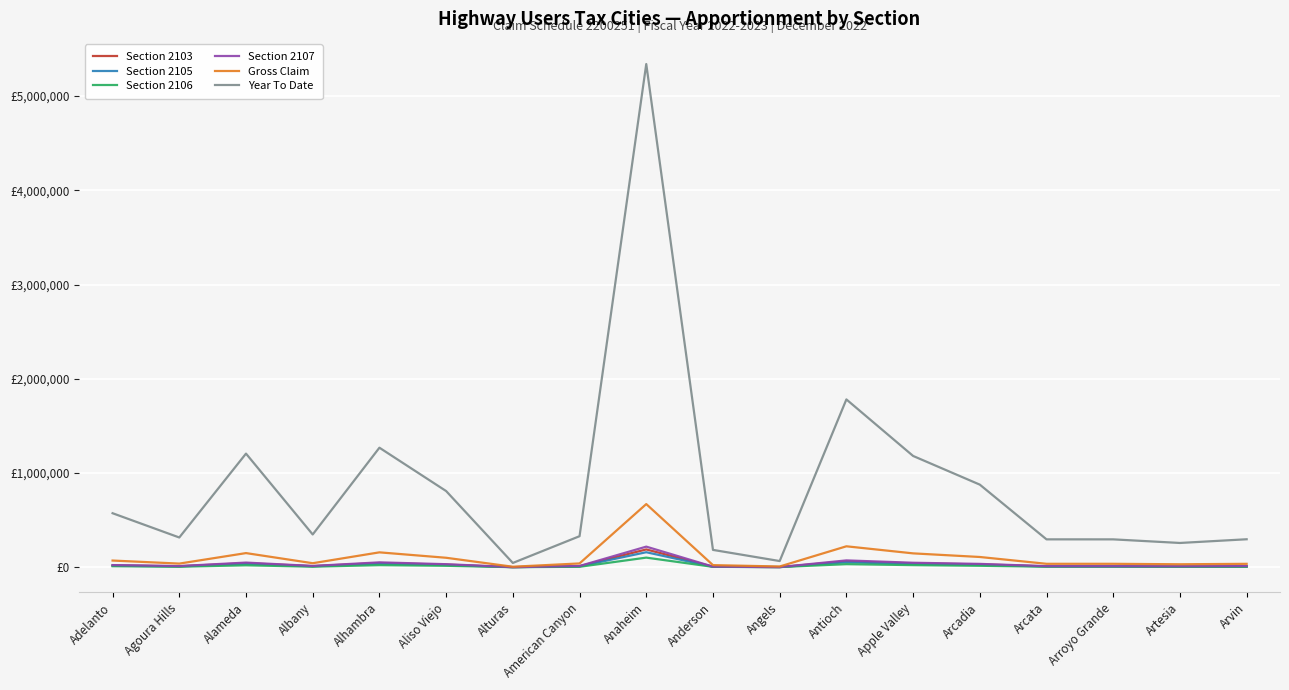

Does the chart have visible grid lines?

Yes